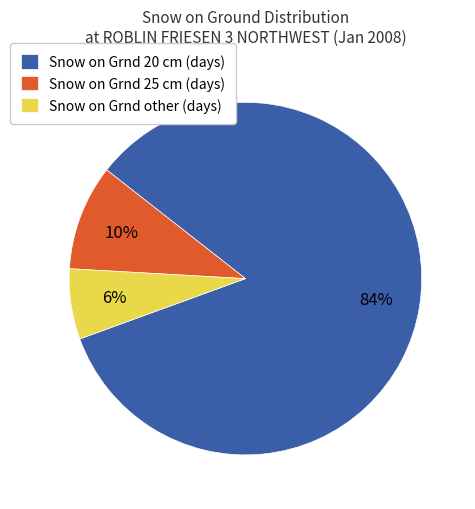

To the nearest percent, what is the average slice percentage?

33%